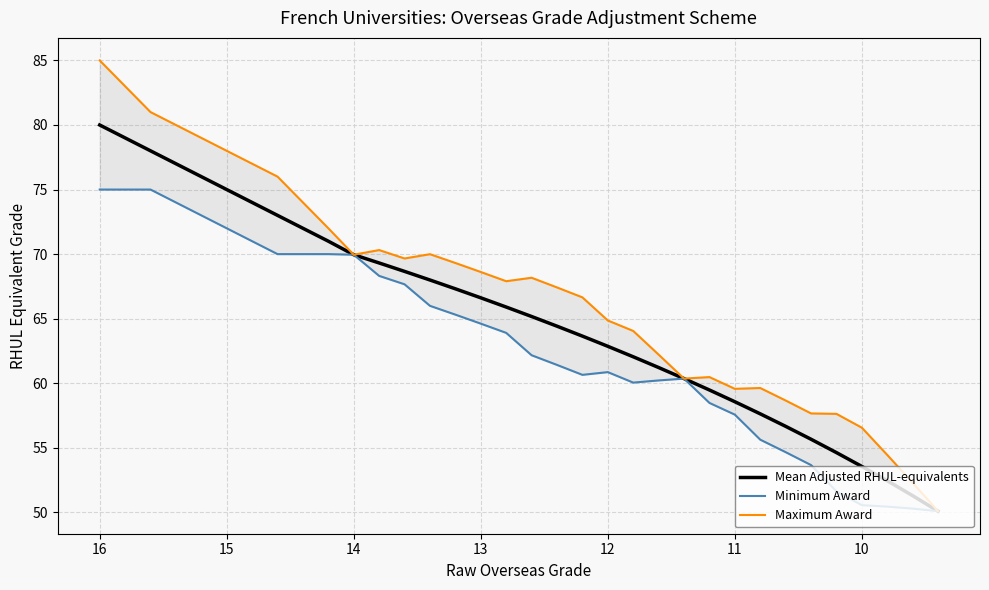

What is the highest value of the Mean Adjusted RHUL-equivalents series?

80.0